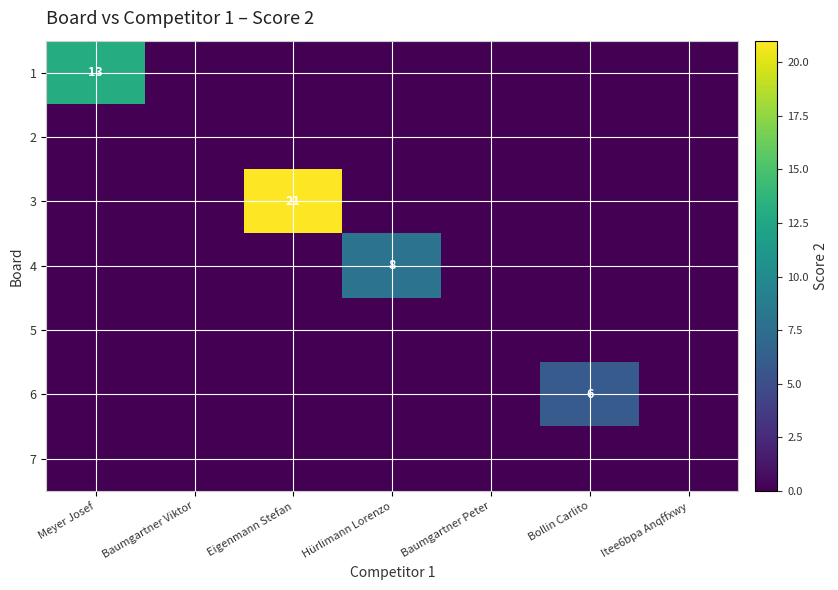

Where is 6 nearest to the value 3?

Meyer Josef